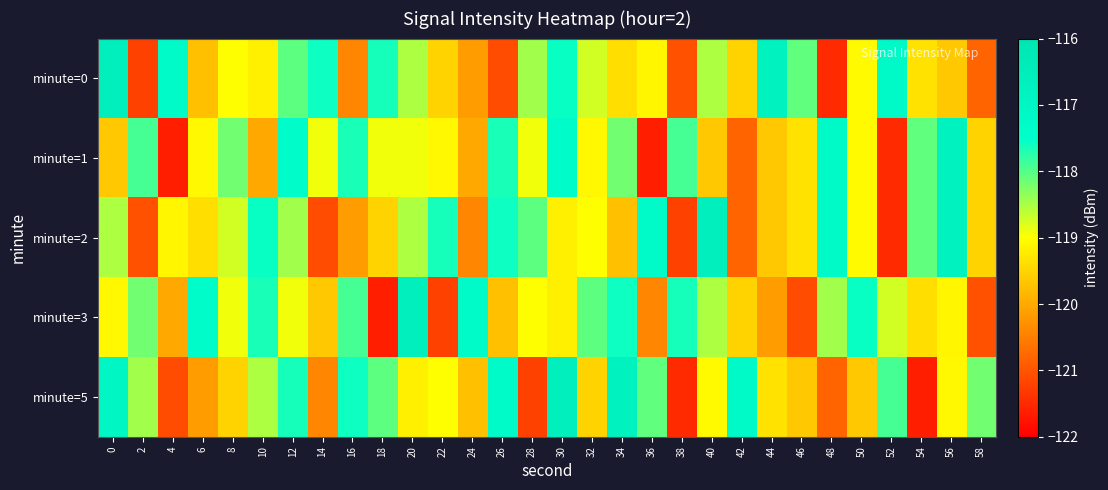

Reading left to right, list all the values displayed in this chart.

minute=0: 0=-116.6	2=-121.2	4=-117.3	6=-119.7	8=-119.0	10=-119.2	12=-118.1	14=-117.6	16=-120.4	18=-117.6	20=-118.5	22=-119.5	24=-120.2	26=-121.1	28=-118.5	30=-117.6	32=-118.7	34=-119.4	36=-119.1	38=-121.0	40=-118.5	42=-119.5	44=-116.8	46=-118.1	48=-121.5	50=-119.1	52=-117.3	54=-119.3	56=-119.6	58=-120.8
minute=1: 0=-119.6	2=-117.9	4=-121.6	6=-119.1	8=-118.2	10=-120.0	12=-117.4	14=-118.9	16=-117.7	18=-118.9	20=-118.9	22=-119.1	24=-120.0	26=-117.7	28=-118.9	30=-117.4	32=-119.1	34=-118.2	36=-121.6	38=-117.9	40=-119.6	42=-120.8	44=-119.6	46=-119.3	48=-117.3	50=-119.1	52=-121.5	54=-118.1	56=-116.8	58=-119.5
minute=2: 0=-118.5	2=-121.0	4=-119.1	6=-119.4	8=-118.7	10=-117.6	12=-118.5	14=-121.1	16=-120.2	18=-119.5	20=-118.5	22=-117.6	24=-120.4	26=-117.6	28=-118.1	30=-119.2	32=-119.0	34=-119.7	36=-117.3	38=-121.2	40=-116.6	42=-120.8	44=-119.6	46=-119.3	48=-117.3	50=-119.1	52=-121.5	54=-118.1	56=-116.8	58=-119.5
minute=3: 0=-119.1	2=-118.2	4=-120.0	6=-117.4	8=-118.9	10=-117.7	12=-118.9	14=-119.6	16=-117.9	18=-121.6	20=-116.6	22=-121.2	24=-117.3	26=-119.7	28=-119.0	30=-119.2	32=-118.1	34=-117.6	36=-120.4	38=-117.6	40=-118.5	42=-119.5	44=-120.2	46=-121.1	48=-118.5	50=-117.6	52=-118.7	54=-119.4	56=-119.1	58=-121.0
minute=5: 0=-117.0	2=-118.5	4=-121.1	6=-120.2	8=-119.5	10=-118.5	12=-117.6	14=-120.4	16=-117.6	18=-118.1	20=-119.2	22=-119.0	24=-119.7	26=-117.3	28=-121.2	30=-116.6	32=-119.5	34=-116.8	36=-118.1	38=-121.5	40=-119.1	42=-117.3	44=-119.3	46=-119.6	48=-120.8	50=-119.6	52=-117.9	54=-121.6	56=-119.1	58=-118.2